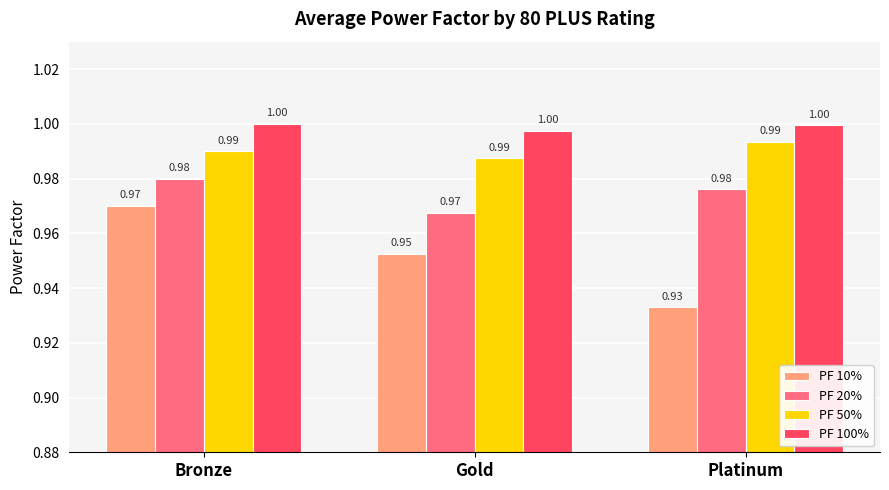

What is the highest value of the PF 20% series?

1.0